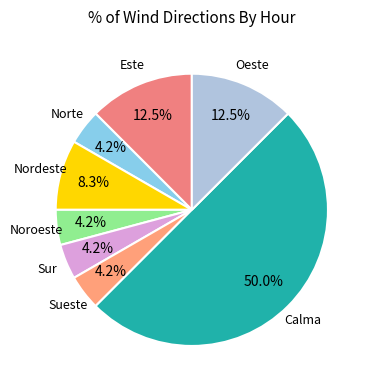

How much of the chart is everything except Sueste?

95.8%